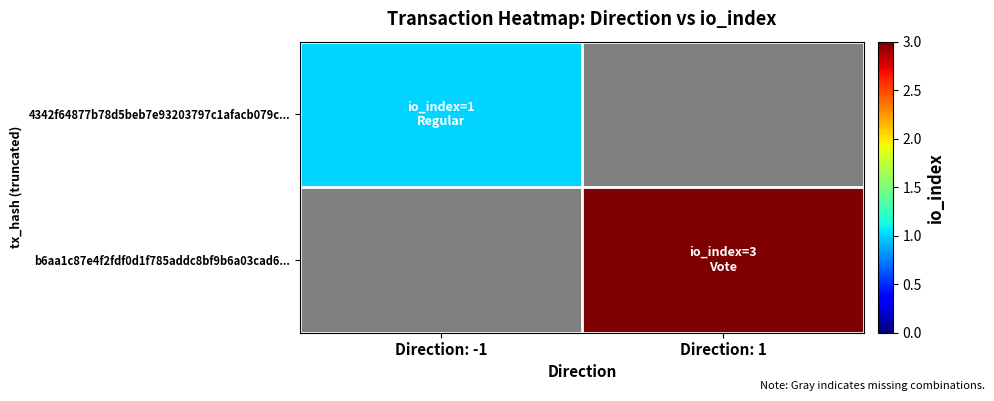

Rank the series by their average value, from lowest to highest.

4342f64877b78d5beb7e93203797c1afacb079c..., b6aa1c87e4f2fdf0d1f785addc8bf9b6a03cad6...